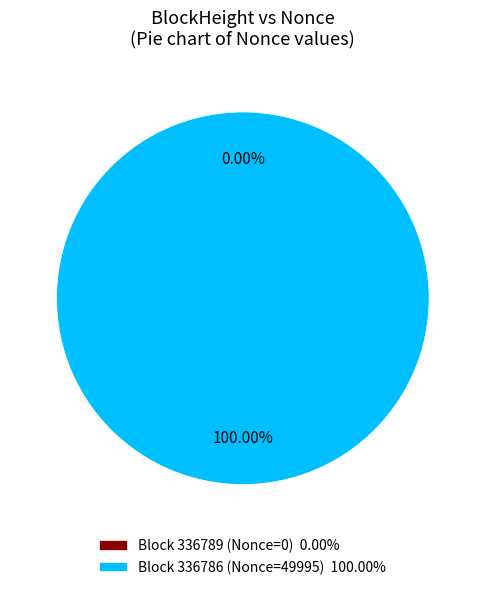

Which slice represents more than half of the pie?

336786